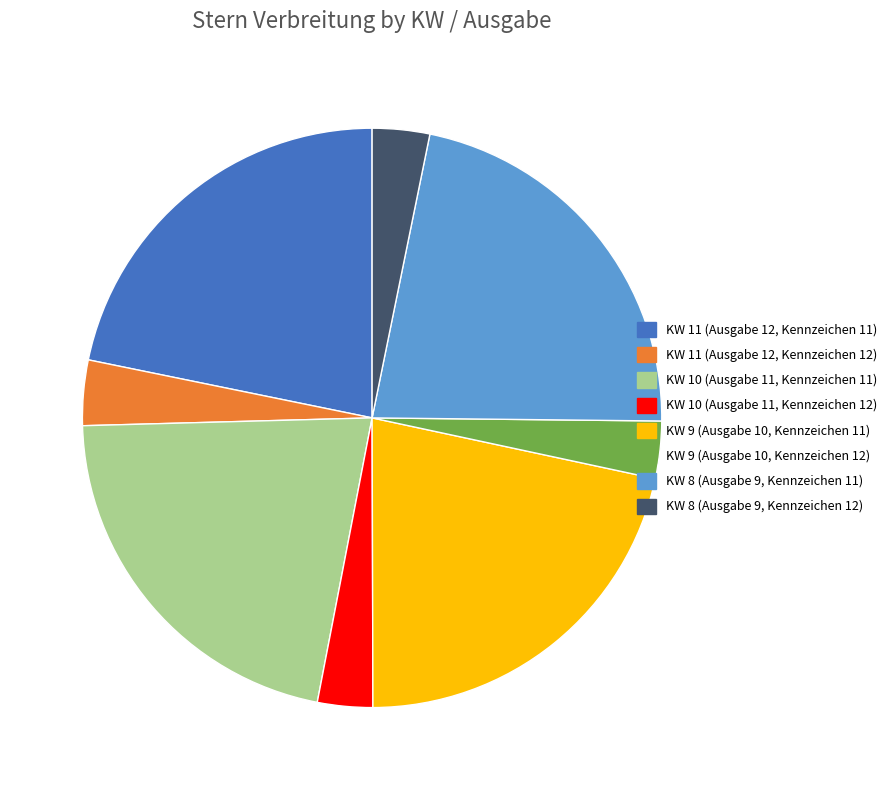

Count the number of slices in the pie.

8